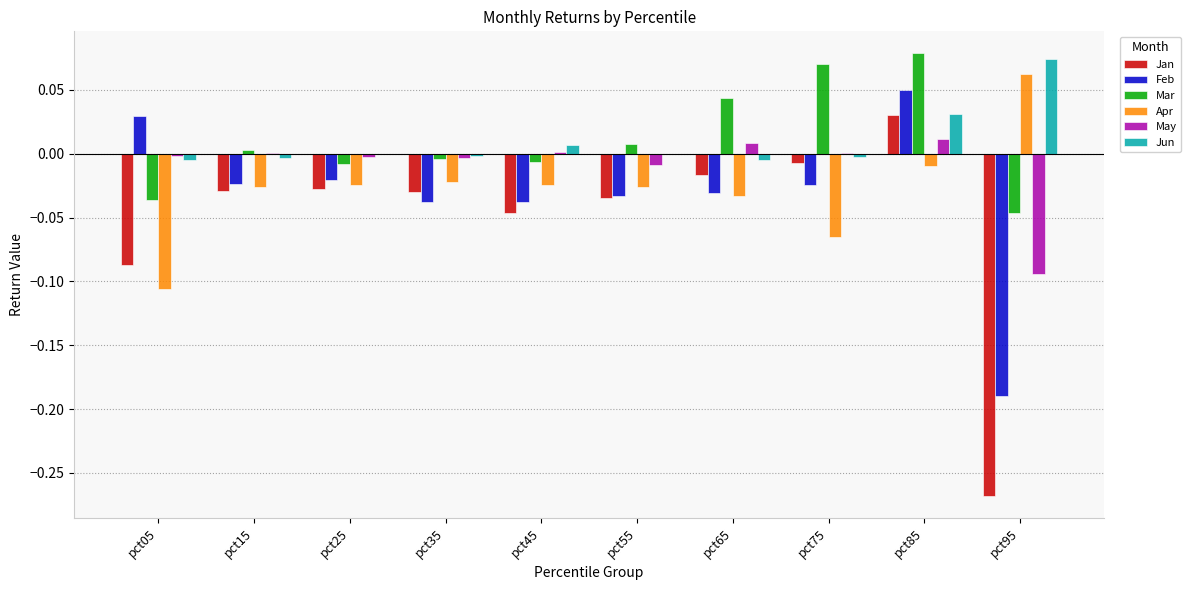

Which series changed the most between pct35 and pct95?

Jan